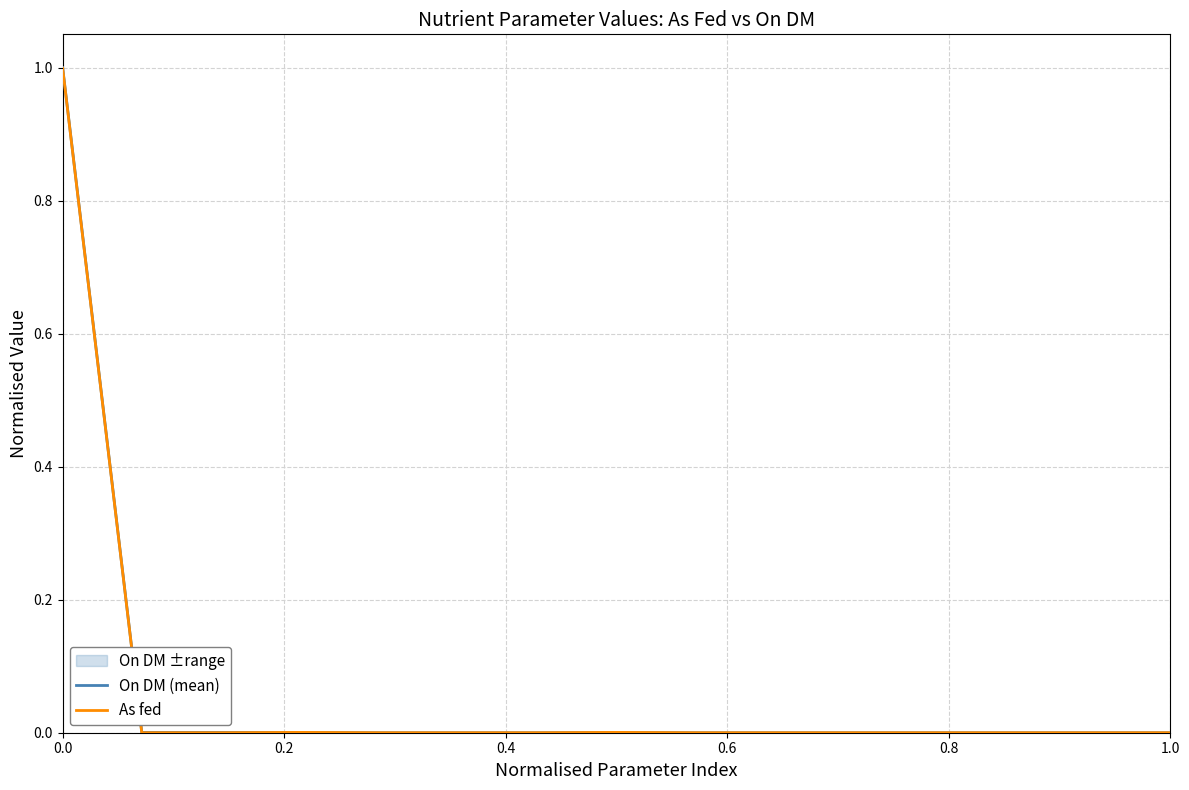

Which series has the widest spread of values?

On DM (mean)